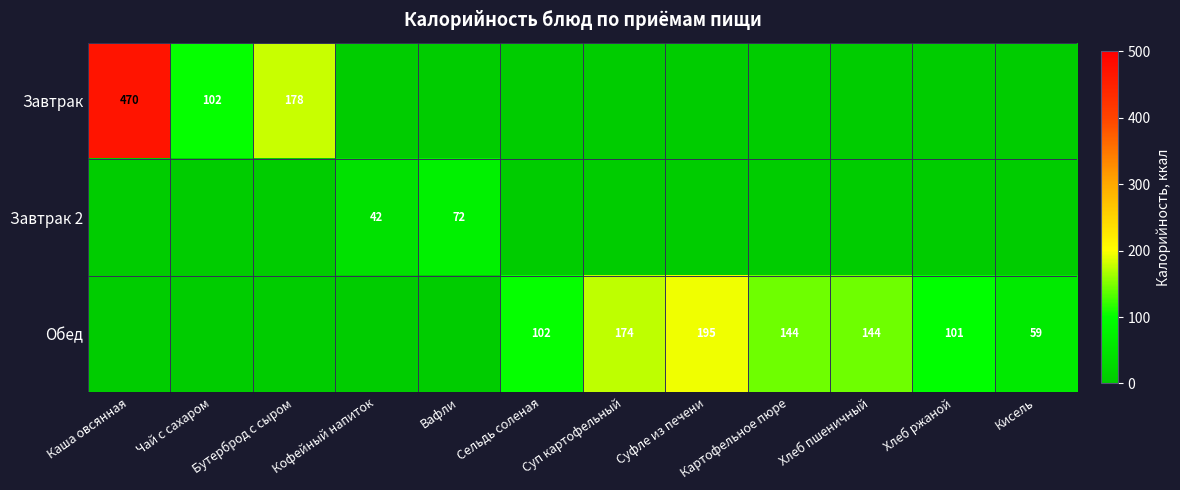

What is the sum of the Обед values at Хлеб пшеничный and Картофельное пюре?

288